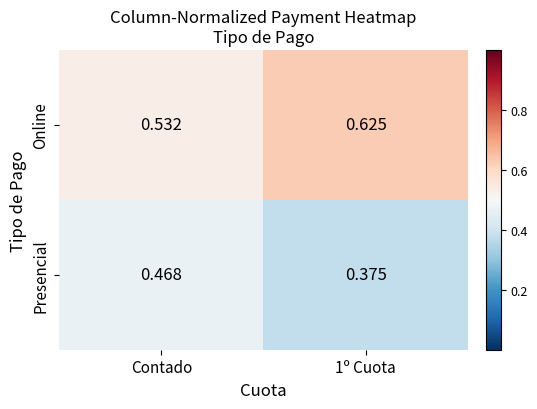

At how many categories does at least one series exceed 0?

2